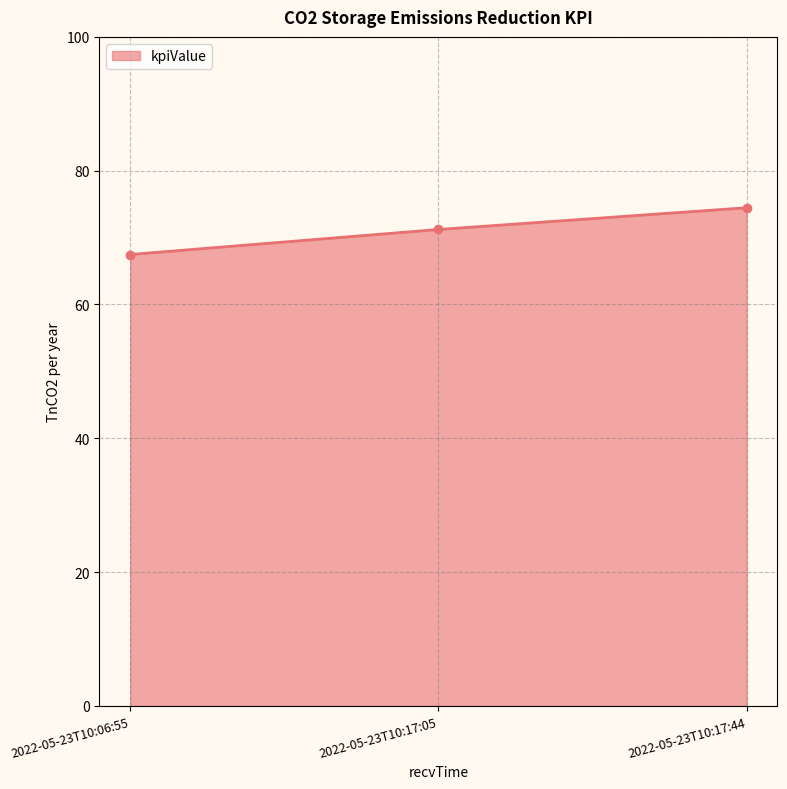

Between 2022-05-23T10:17:05 and 2022-05-23T10:06:55, which is larger?

2022-05-23T10:17:05